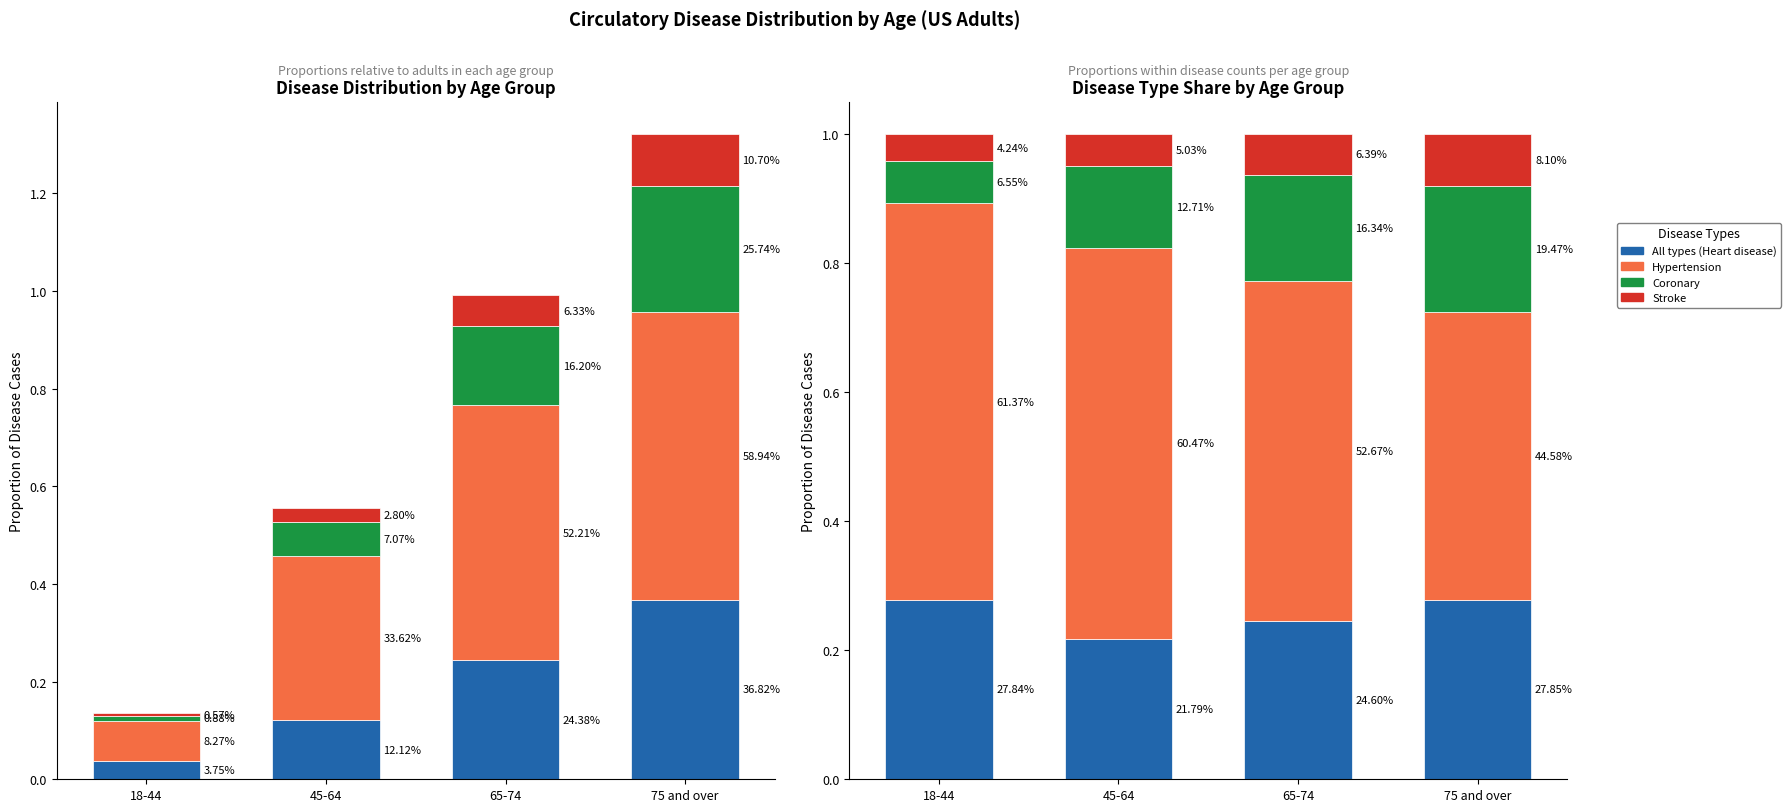

What position from the left is 65-74?

3